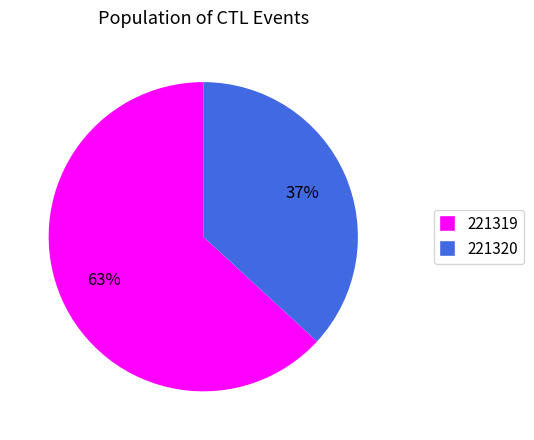

Which has a higher value, 221320 or 221319?

221319